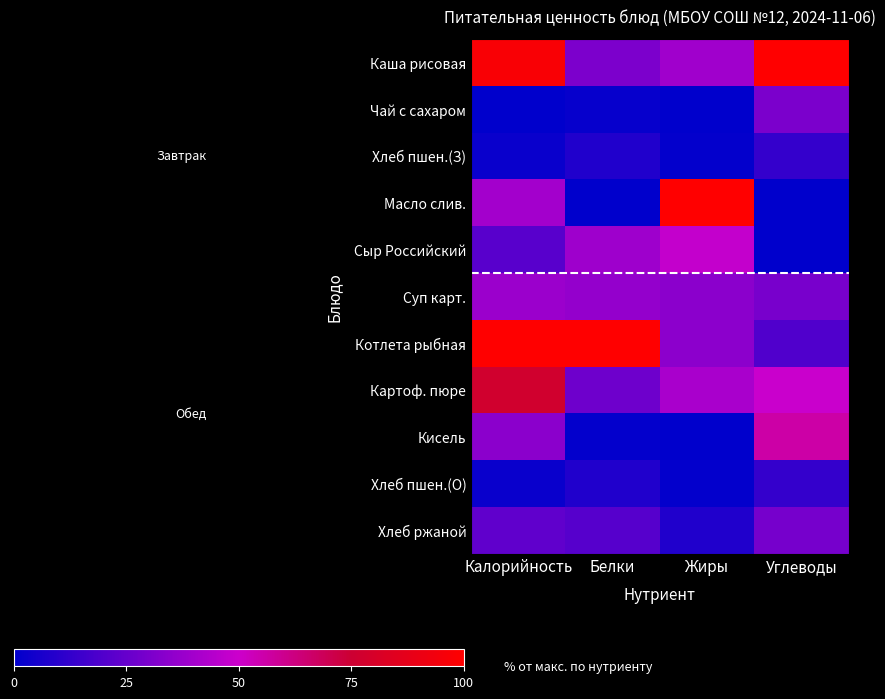

Reading left to right, what are all the values shown in this chart?

Каша рисовая: Калорийность=97.1	Белки=30.7	Жиры=39.2	Углеводы=100.0
Чай с сахаром: Калорийность=0.0	Белки=1.6	Жиры=0.0	Углеводы=30.2
Хлеб пшен.(З): Калорийность=2.5	Белки=7.9	Жиры=1.0	Углеводы=13.2
Масло слив.: Калорийность=40.1	Белки=0.0	Жиры=100.0	Углеводы=0.3
Сыр Российский: Калорийность=21.6	Белки=38.8	Жиры=48.0	Углеводы=0.0
Суп карт.: Калорийность=37.9	Белки=36.7	Жиры=34.3	Углеводы=29.7
Котлета рыбная: Калорийность=100.0	Белки=100.0	Жиры=34.4	Углеводы=19.6
Картоф. пюре: Калорийность=77.2	Белки=27.3	Жиры=41.6	Углеводы=49.6
Кисель: Калорийность=34.1	Белки=1.1	Жиры=0.3	Углеводы=56.2
Хлеб пшен.(О): Калорийность=2.5	Белки=7.9	Жиры=1.0	Углеводы=13.2
Хлеб ржаной: Калорийность=23.7	Белки=21.3	Жиры=8.0	Углеводы=29.0